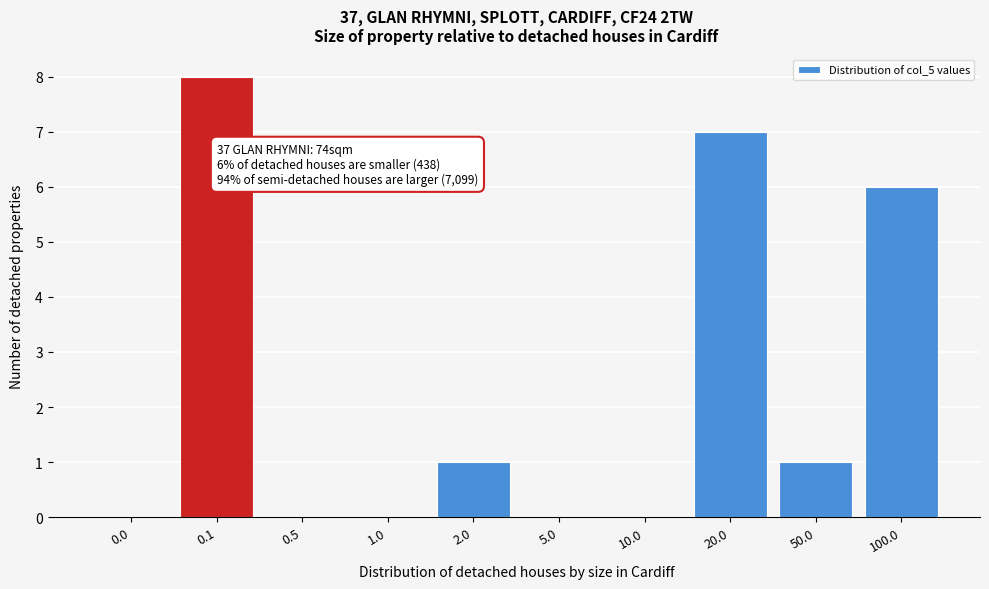

Reading left to right, list all the values displayed in this chart.

0.0=0	0.1=8	0.5=0	1.0=0	2.0=1	5.0=0	10.0=0	20.0=7	50.0=1	100.0=6